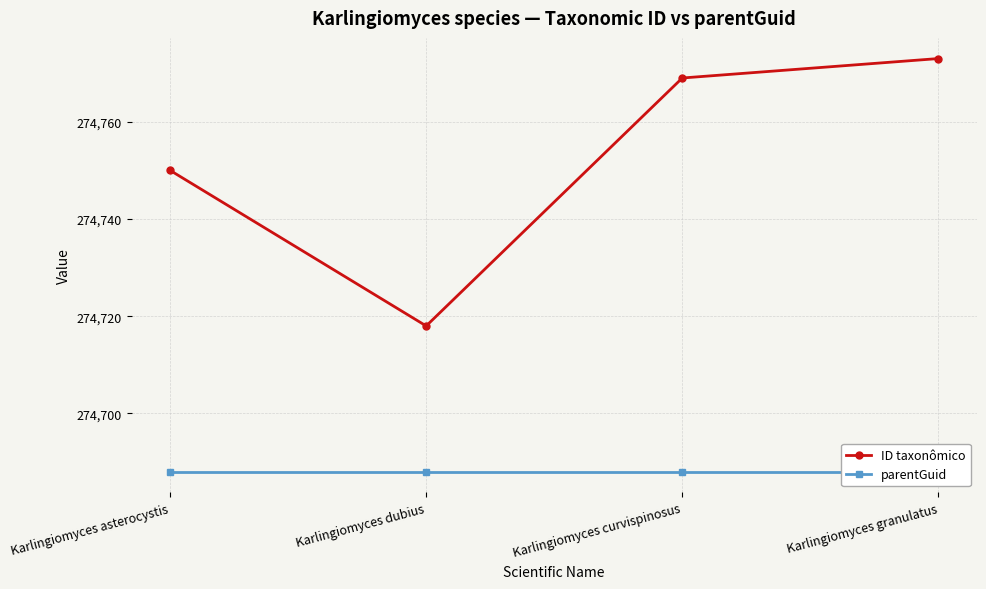

Reading left to right, transcribe all the data shown in this chart.

ID taxonômico: Karlingiomyces asterocystis=274750	Karlingiomyces dubius=274718	Karlingiomyces curvispinosus=274769	Karlingiomyces granulatus=274773
parentGuid: Karlingiomyces asterocystis=274688	Karlingiomyces dubius=274688	Karlingiomyces curvispinosus=274688	Karlingiomyces granulatus=274688